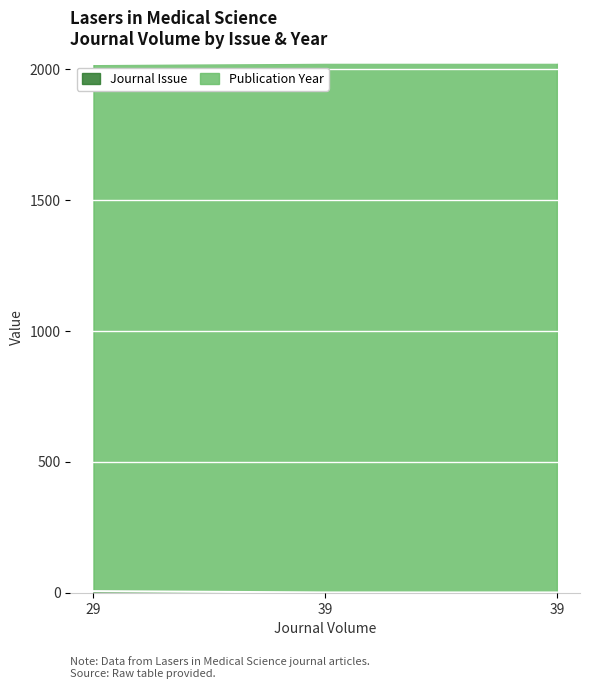

Does the chart display data point markers on the line(s)?

No